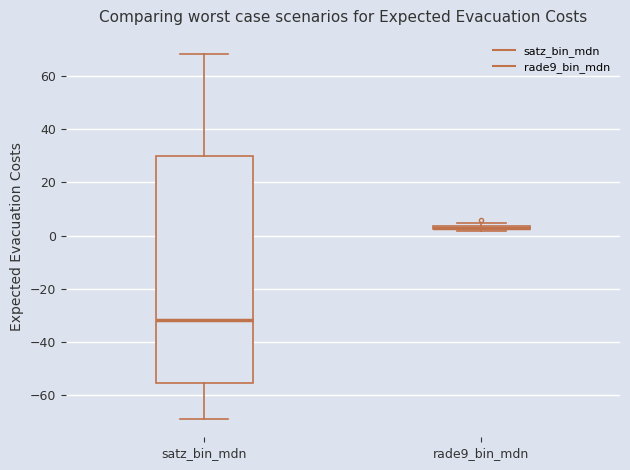

Where is the upper edge of the box for rade9_bin_mdn on the y-axis? The values are not printed on the chart, so give them approximately, as read against the axis.

4